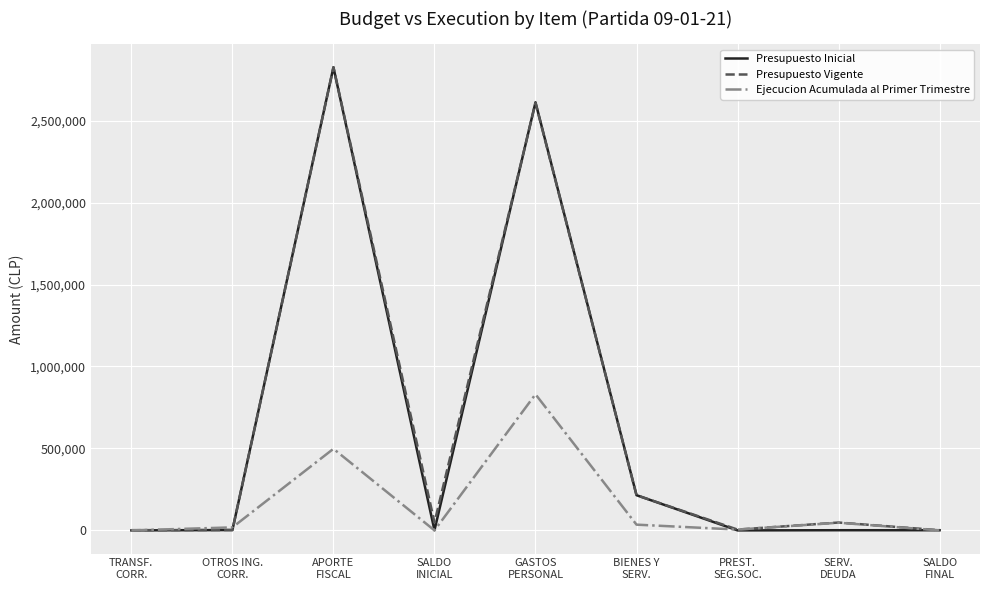

What is the maximum value shown in the chart?

2825241